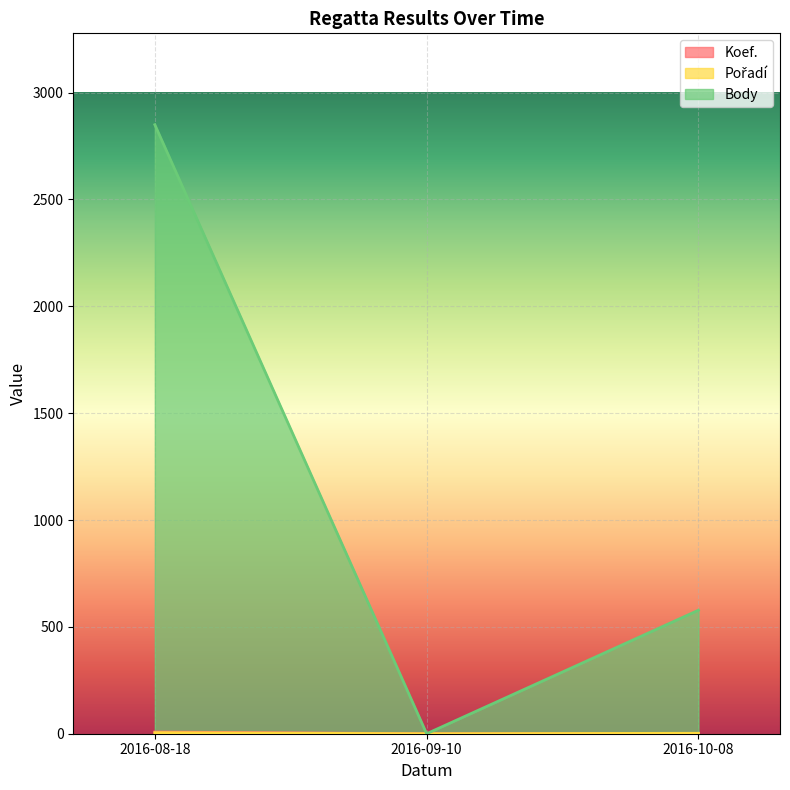

What is the maximum value shown in the chart?

2850